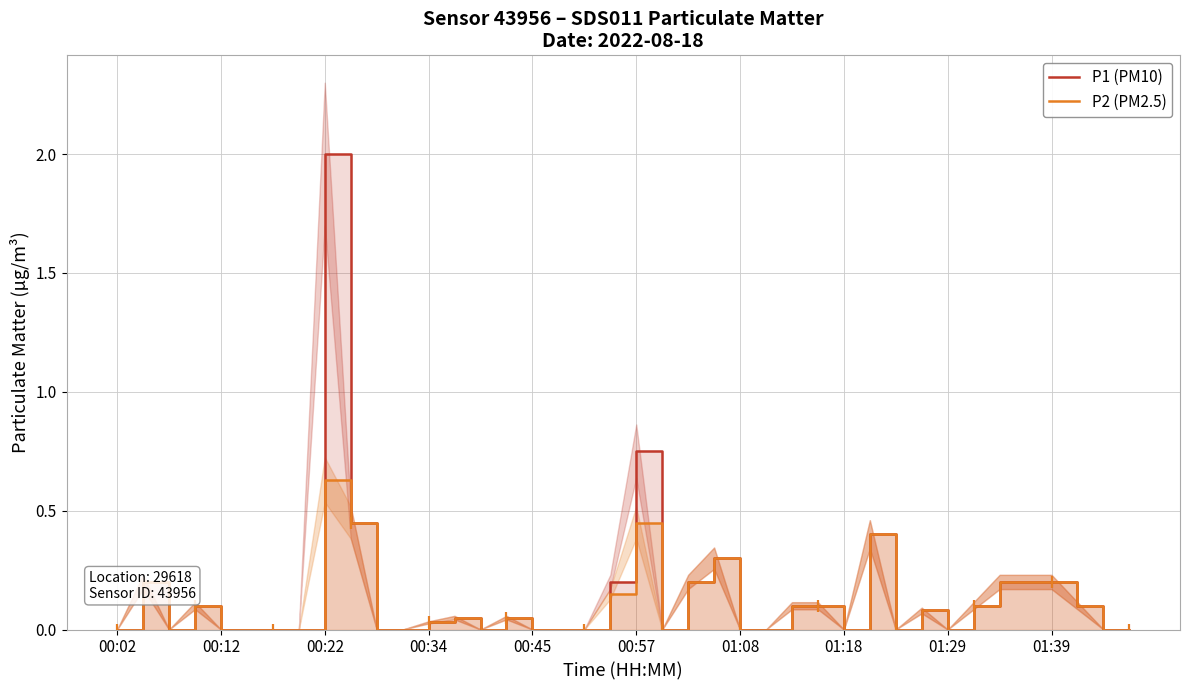

Does the chart display data point markers on the line(s)?

No